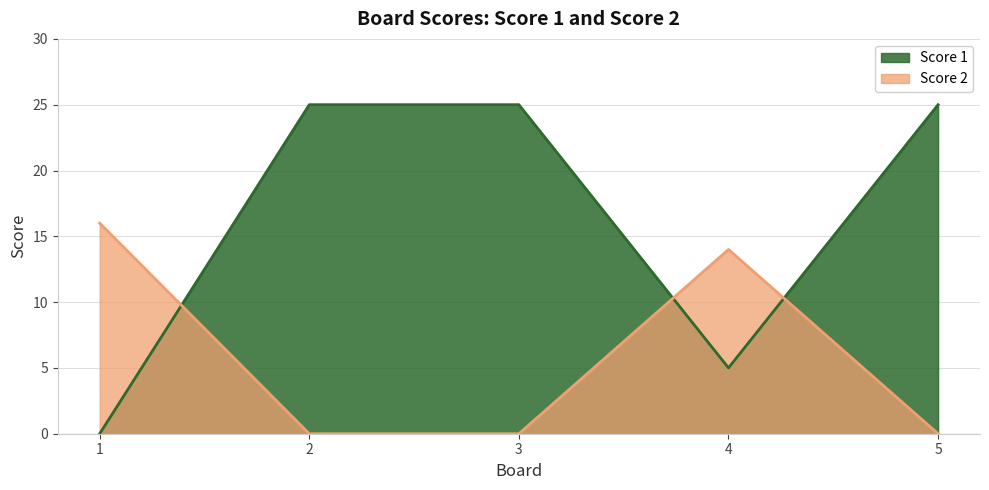

What are all the series names shown in the legend?

Score 1, Score 2